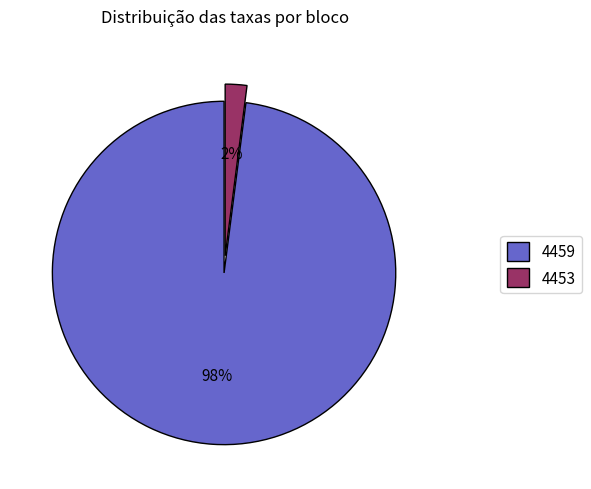

True or false: 4459 accounts for 98% of the total.

True